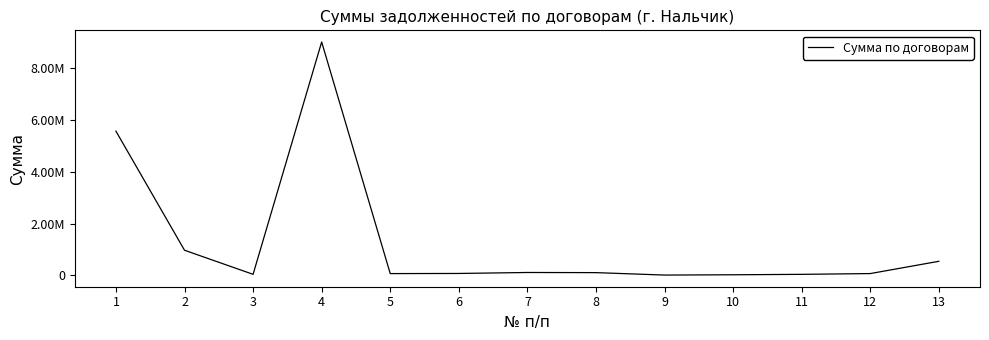

Does the chart have visible grid lines?

No